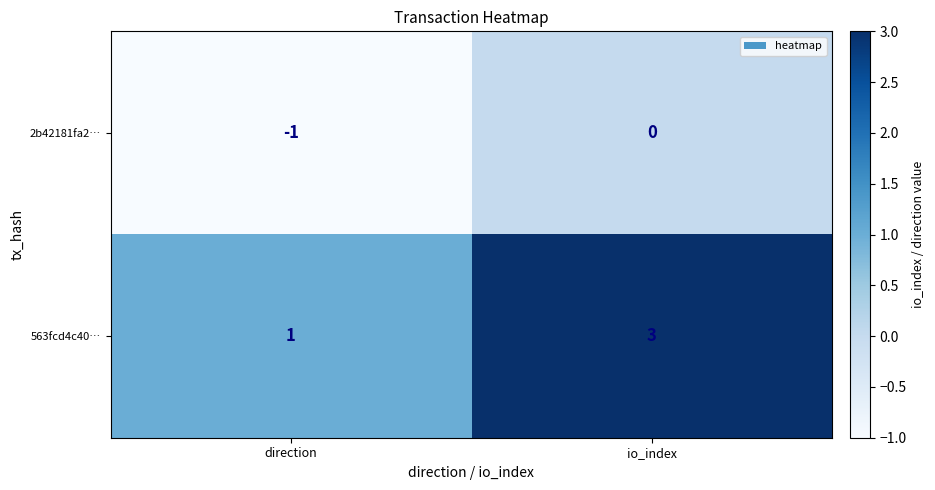

Which series has the largest total across all categories?

563fcd4c40…